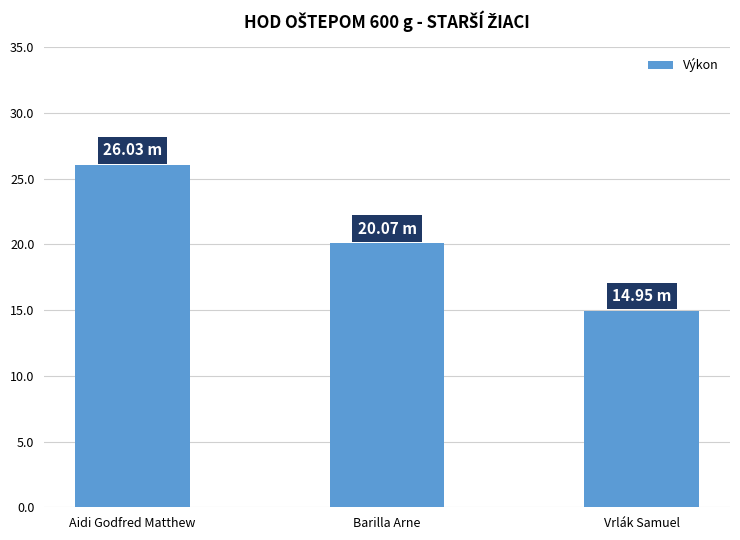

What is the value of the 1st bar from the left?

26.0